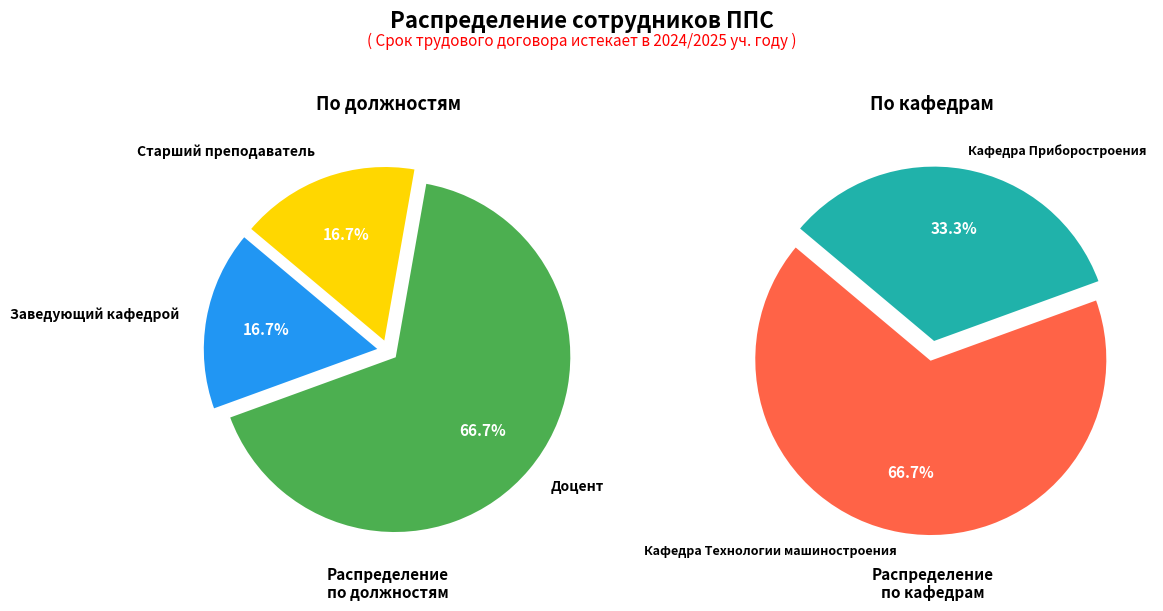

True or false: Заведующий кафедрой accounts for 17% of the total.

True